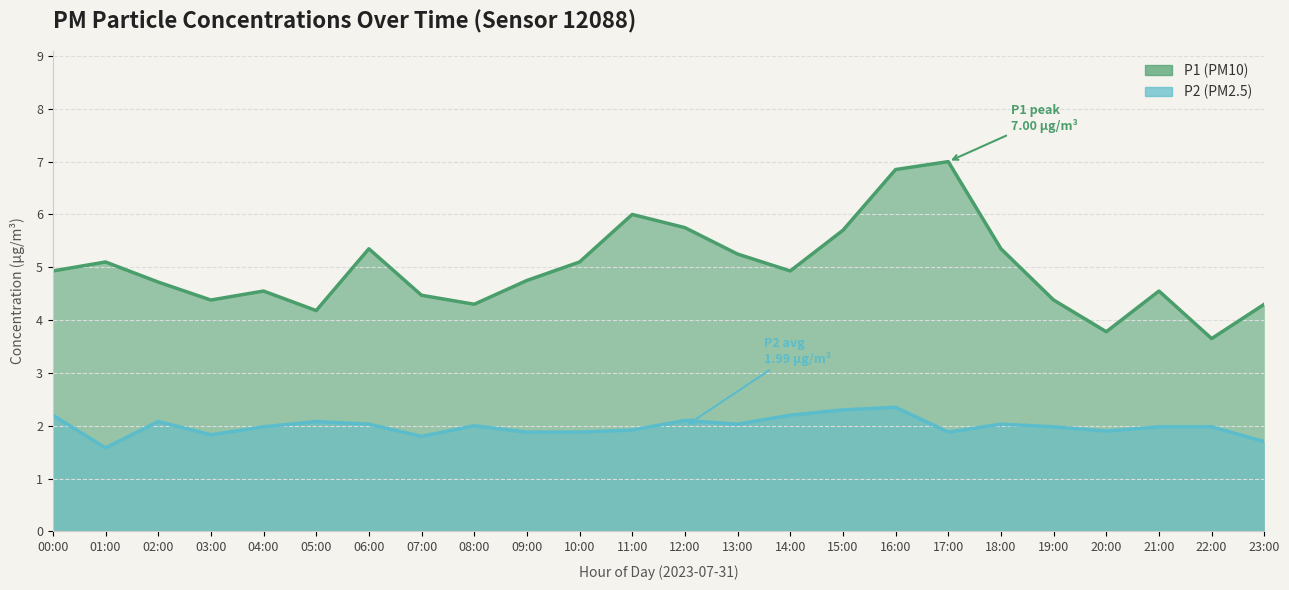

What is the label of the 17th point from the left?

16:00